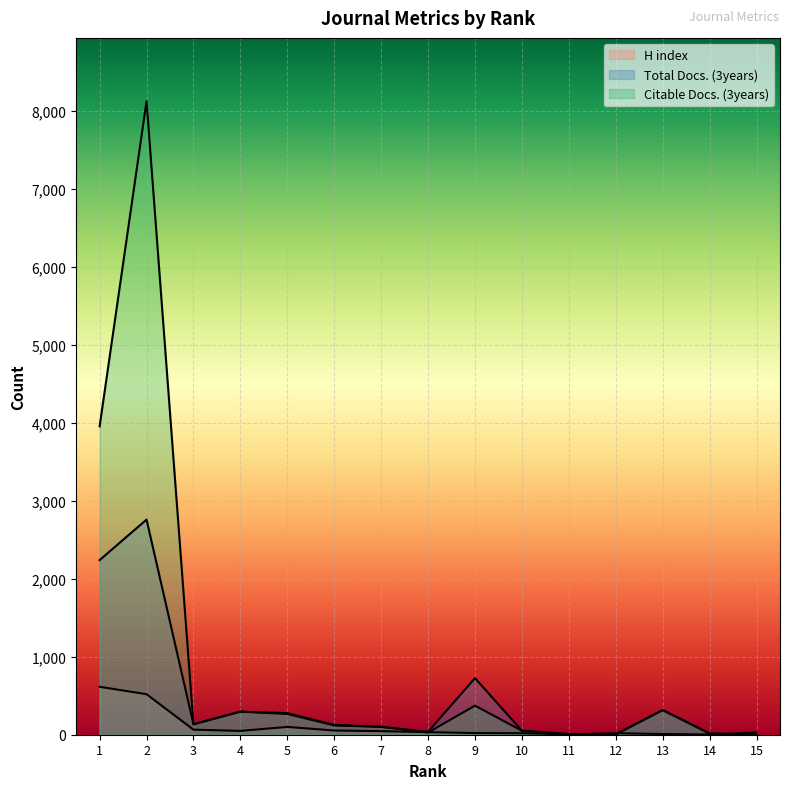

What is the maximum value for H index?

615